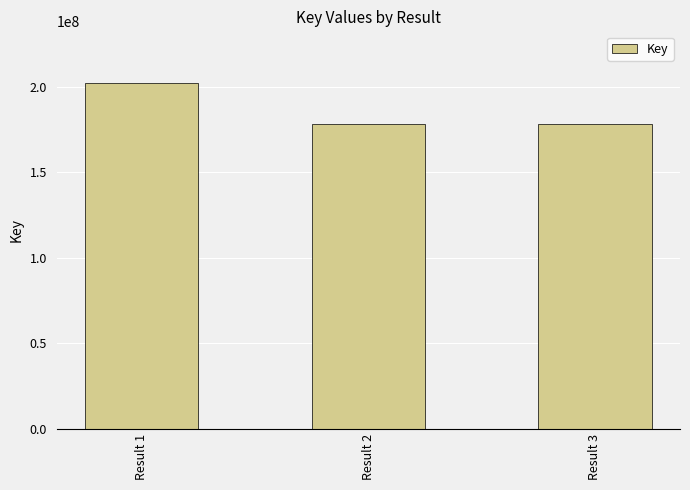

How many categories are shown in the chart?

3